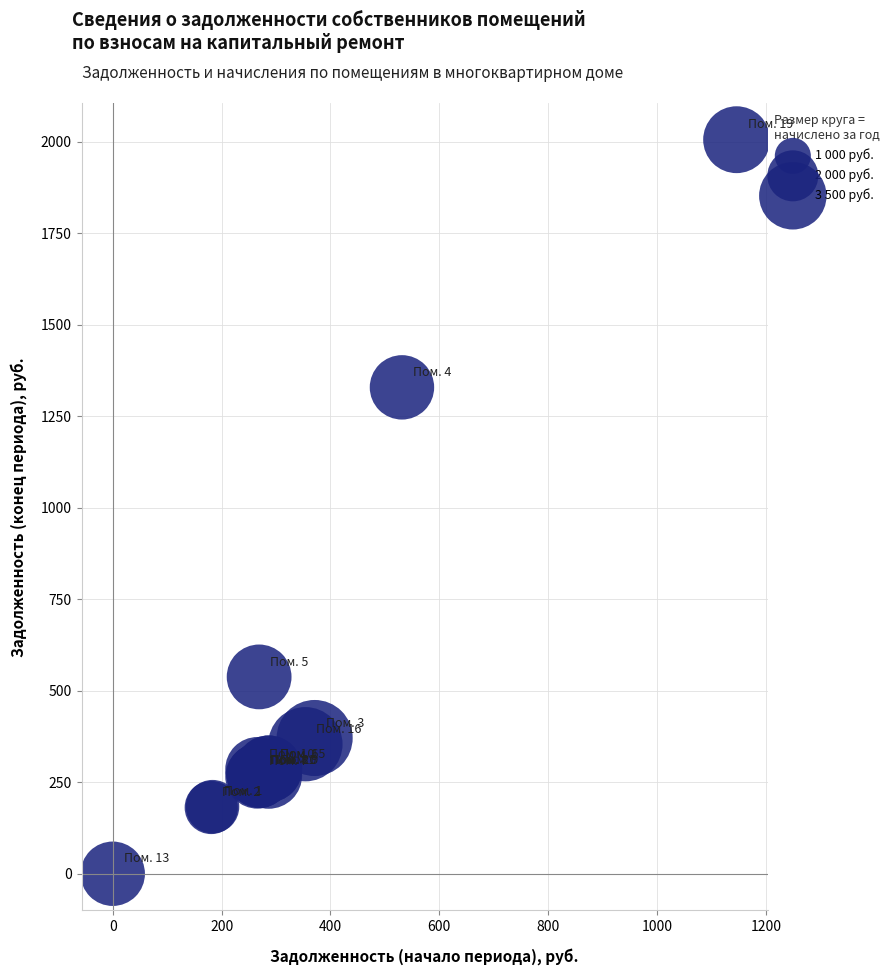

What Y value in the scatter plot is closest to 1002?

1328.9